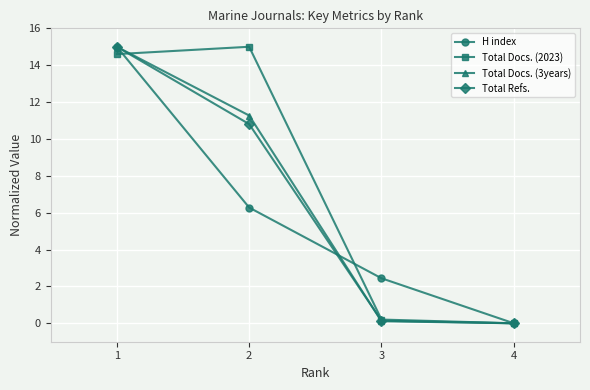

At which category is the sum across all series the highest?

1